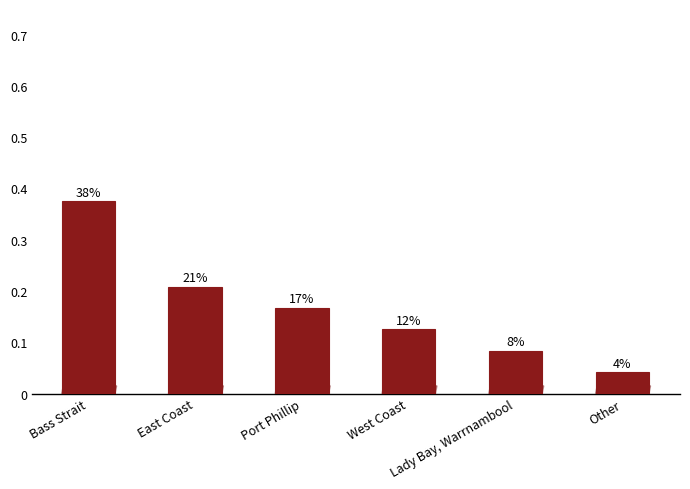

What is the change in value from Bass Strait to Port Phillip?

-0.2